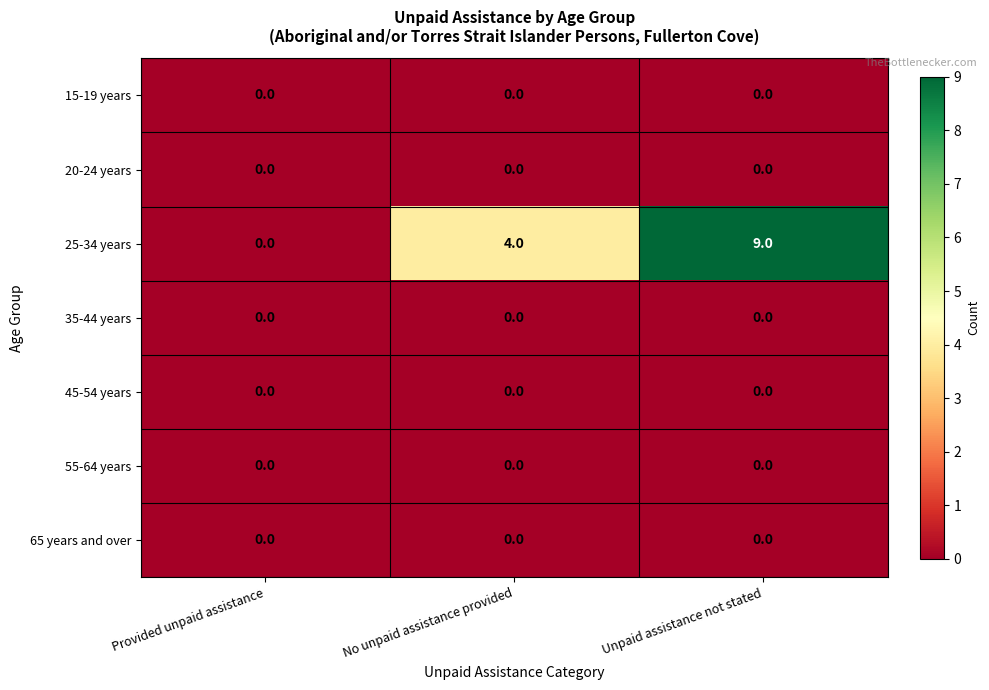

At which category is the sum across all series the highest?

Unpaid assistance not stated